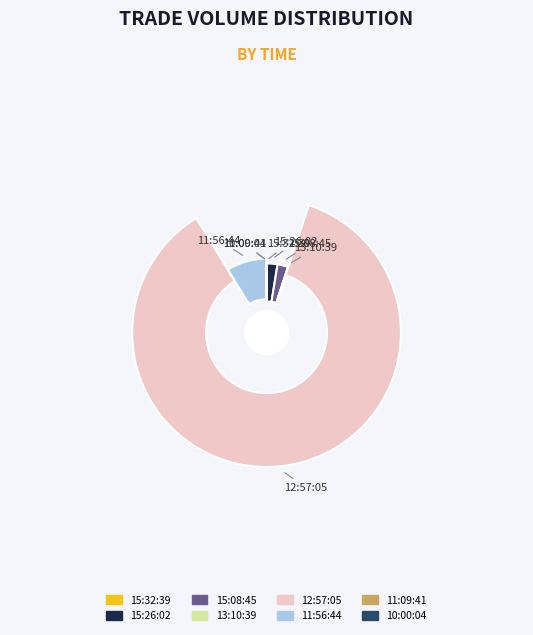

Is 11:56:44 the majority of the pie?

No